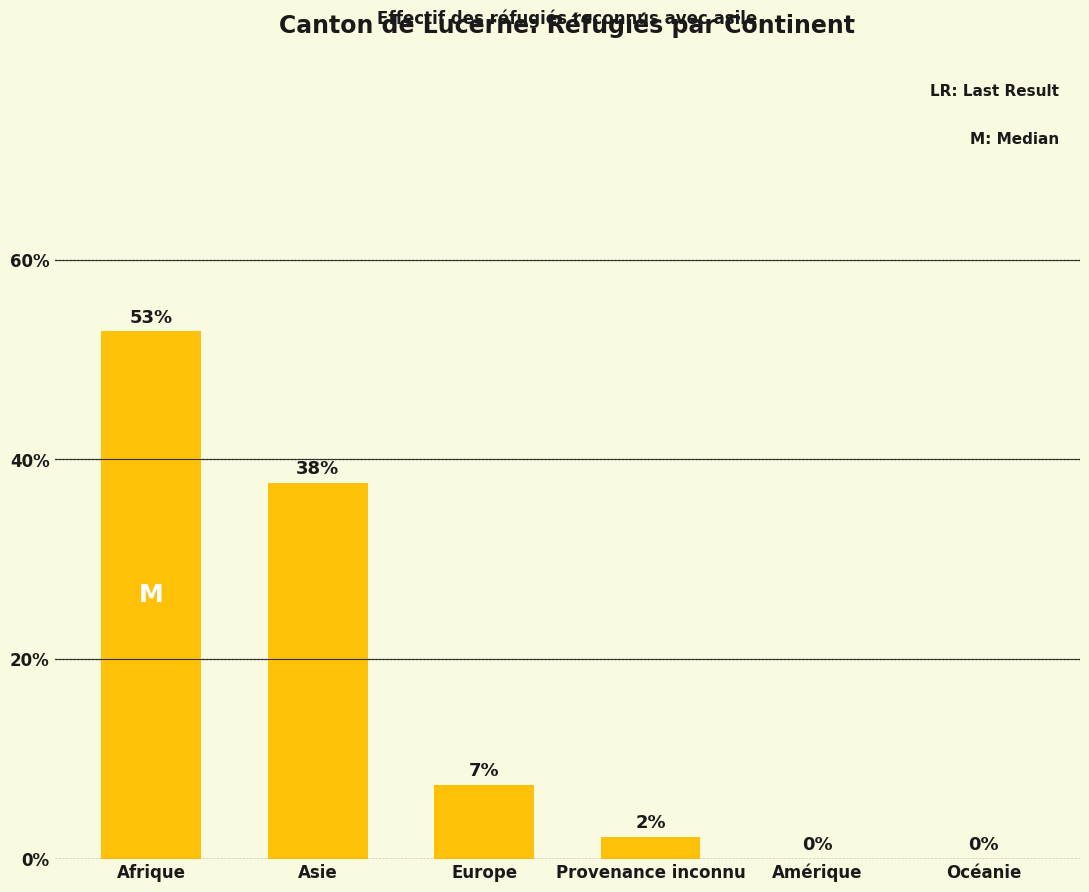

The chart shows a value of 16.3 at Afrique. True or false?

False